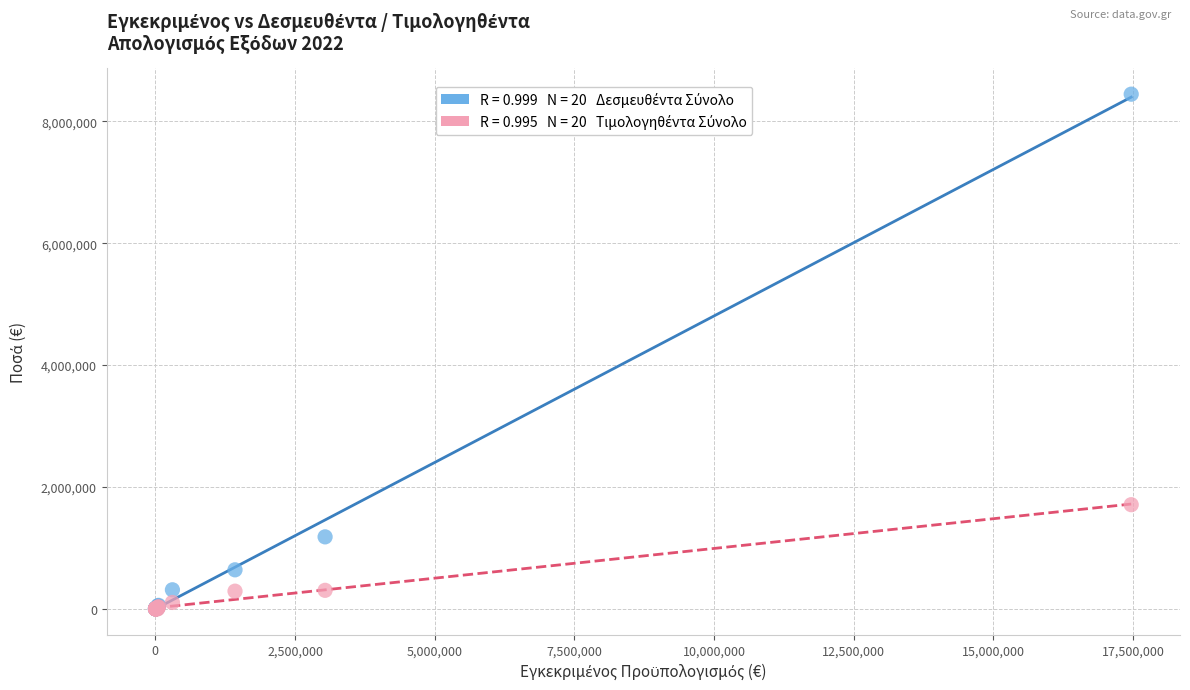

Across all series, what Y value is closest to 4223228?

1709460.4